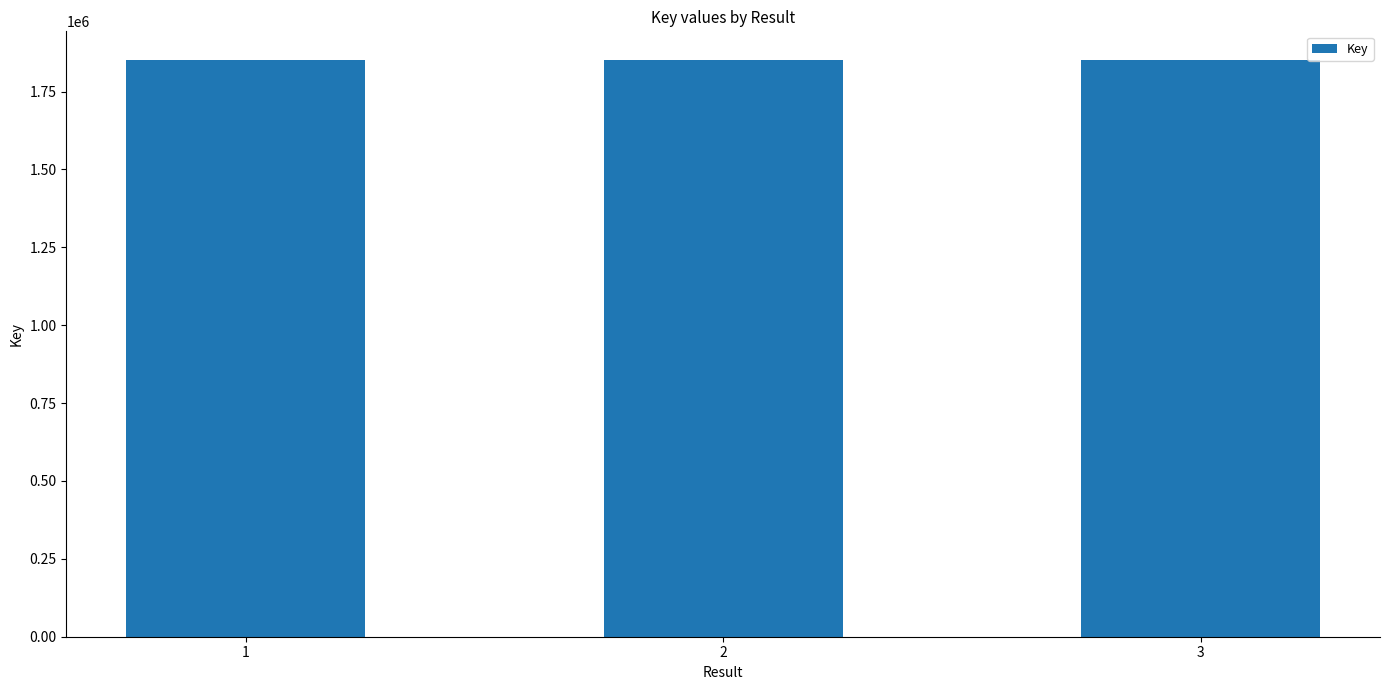

What is the maximum value shown in the chart?

1850807